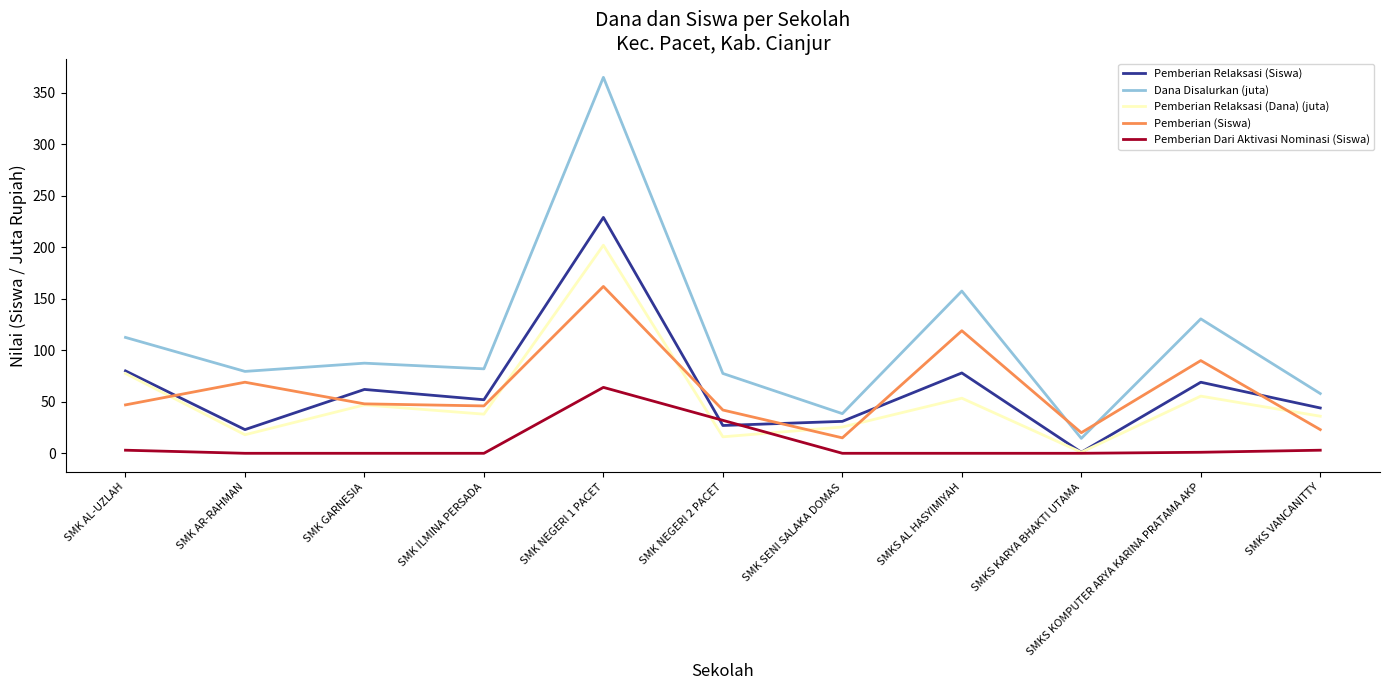

Where is Pemberian Relaksasi (Dana) (juta) nearest to the value 101?

SMK AL-UZLAH